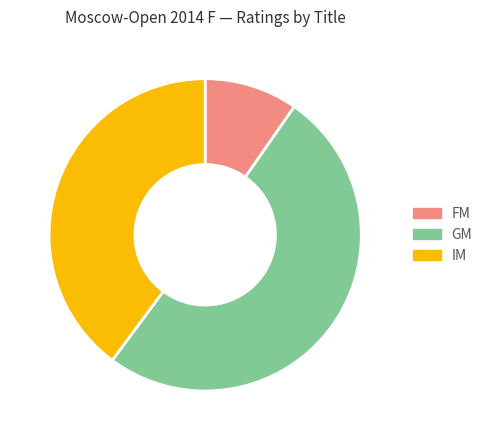

True or false: IM accounts for 52% of the total.

False